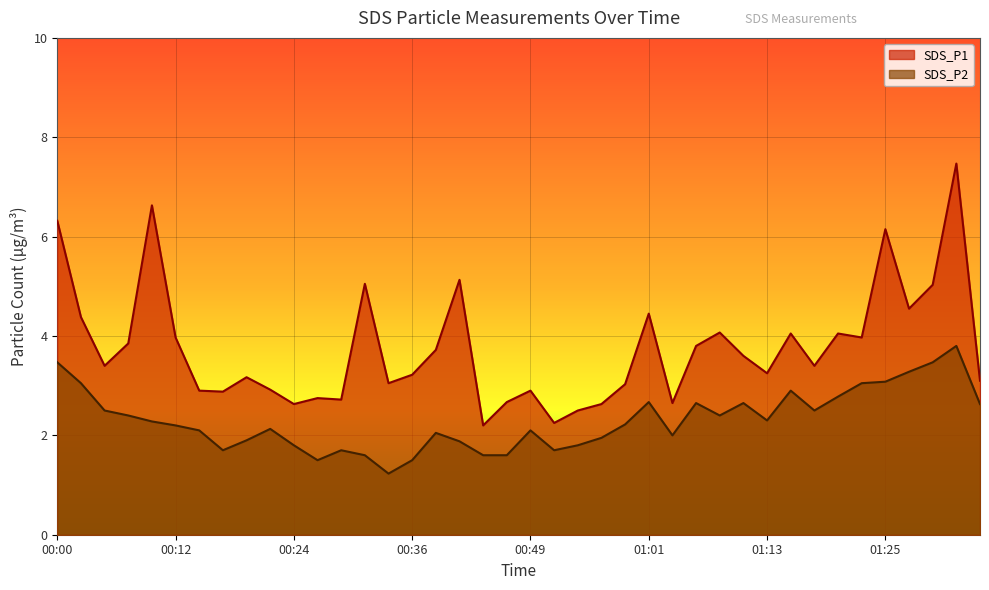

What is the value of the SDS_P2 point at the 34th from the left?

2.8